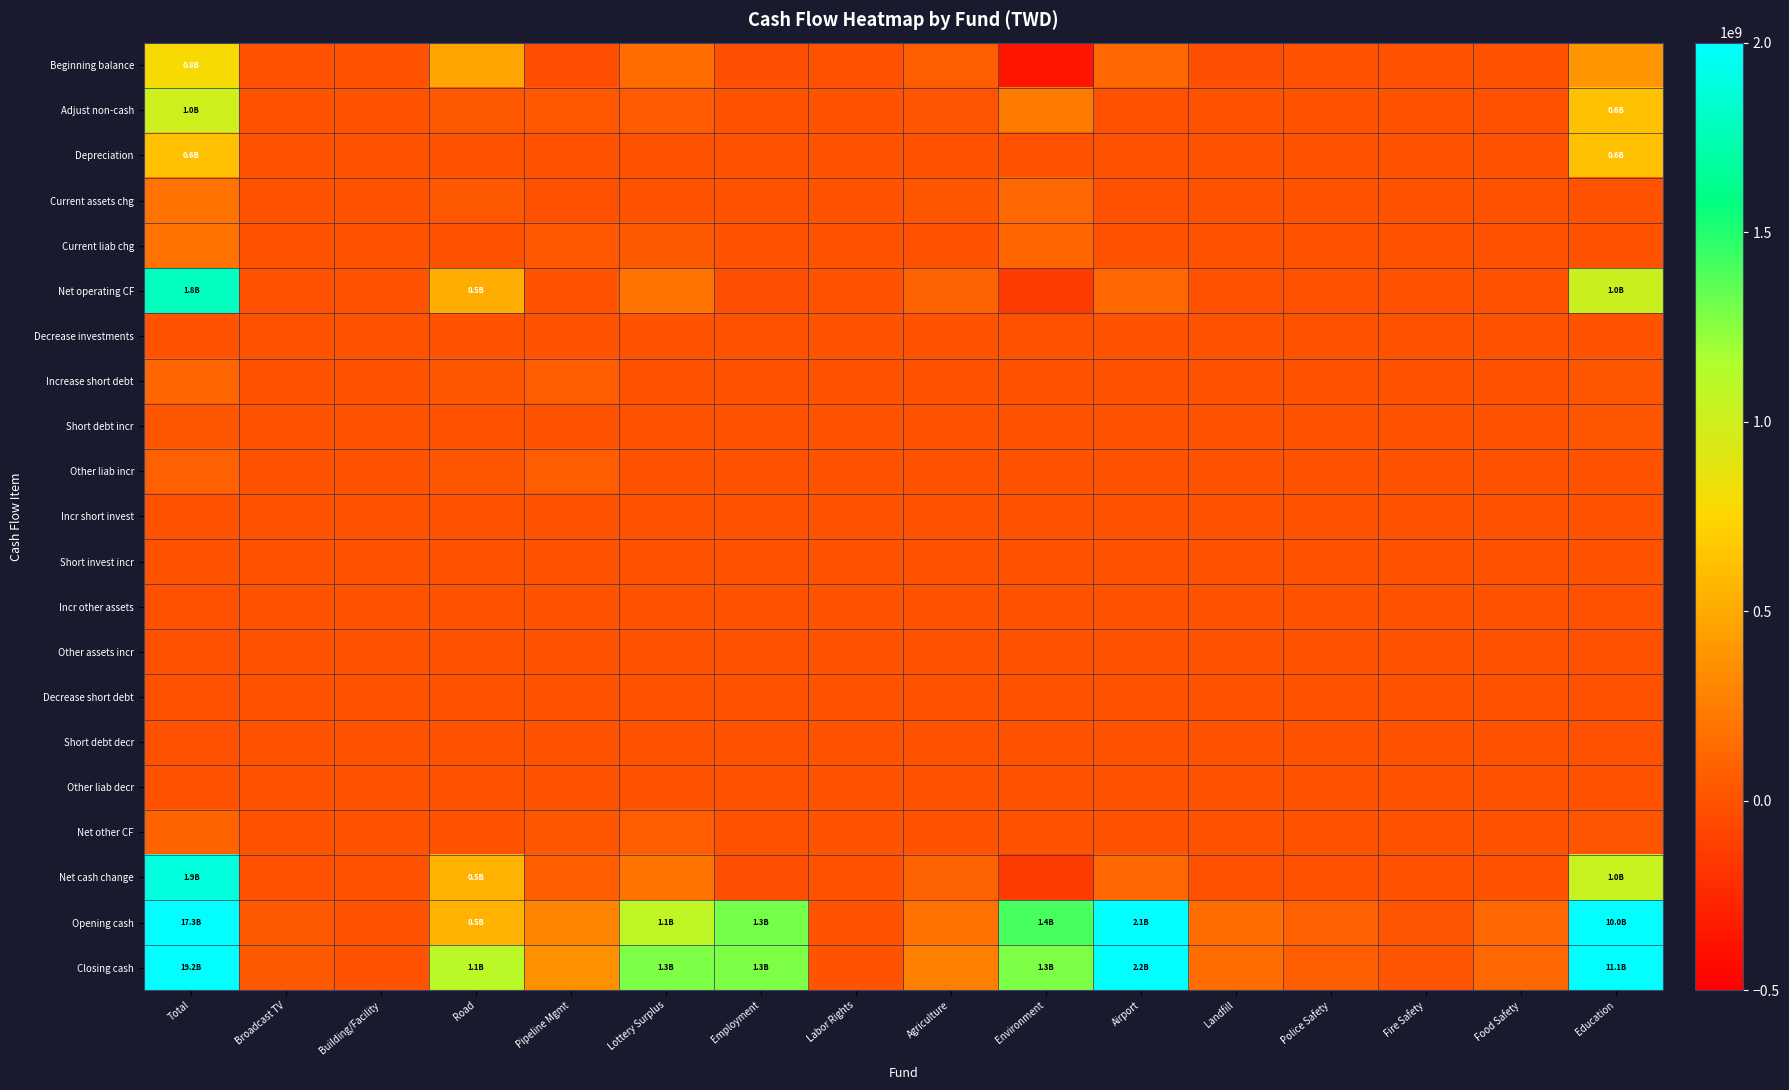

Rank the series at Agriculture from highest to lowest value.

Closing cash, Opening cash, Net operating CF, Net cash change, Beginning balance, Current assets chg, Adjust non-cash, Depreciation, Decrease investments, Increase short debt, Short debt incr, Other liab incr, Incr short invest, Short invest incr, Incr other assets, Other assets incr, Decrease short debt, Short debt decr, Other liab decr, Net other CF, Current liab chg